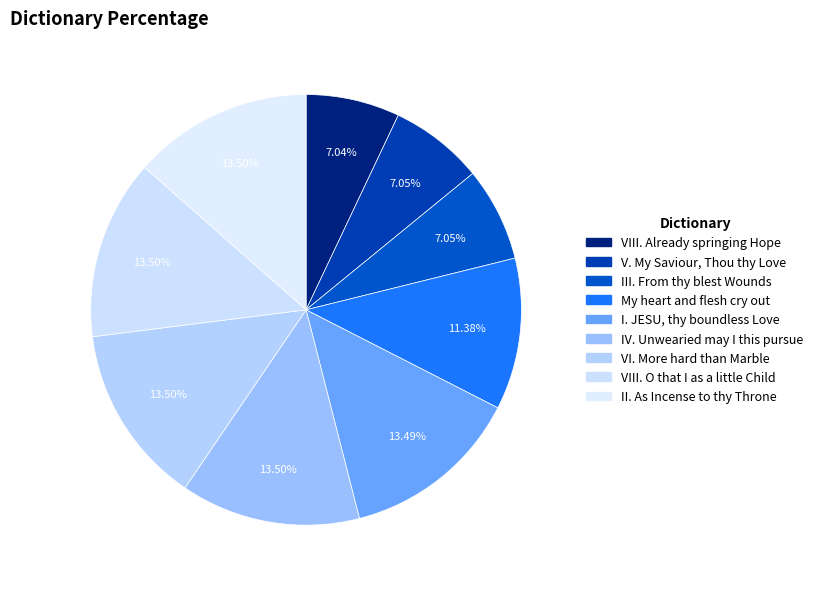

Rank the categories by value from lowest to highest.

VIII. Already springing Hope, V. My Saviour, Thou thy Love, III. From thy blest Wounds, My heart and flesh cry out, I. JESU, thy boundless Love, IV. Unwearied may I this pursue, VI. More hard than Marble, VIII. O that I as a little Child, II. As Incense to thy Throne